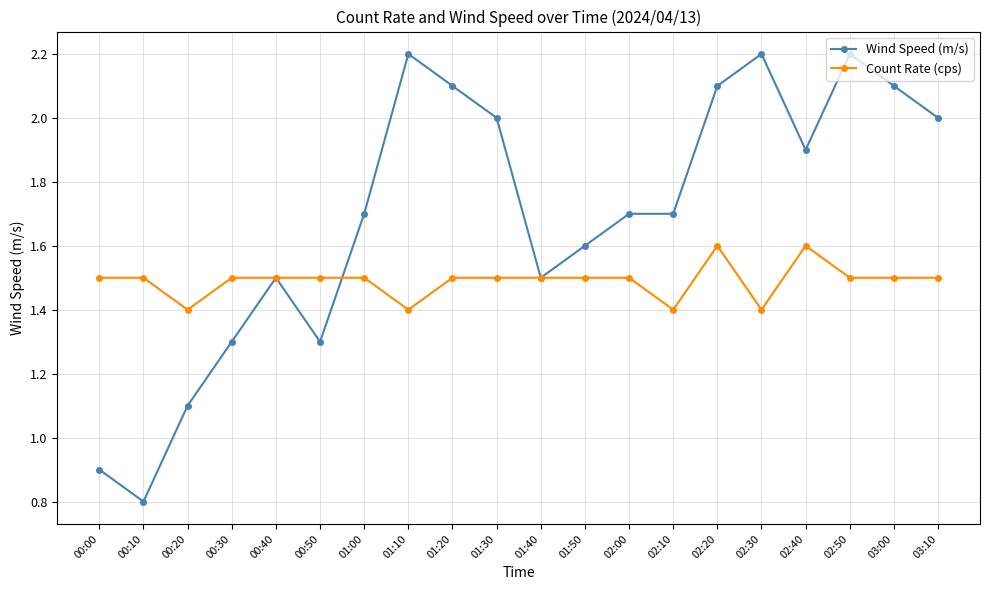

What is the label of the 16th point from the right?

00:40